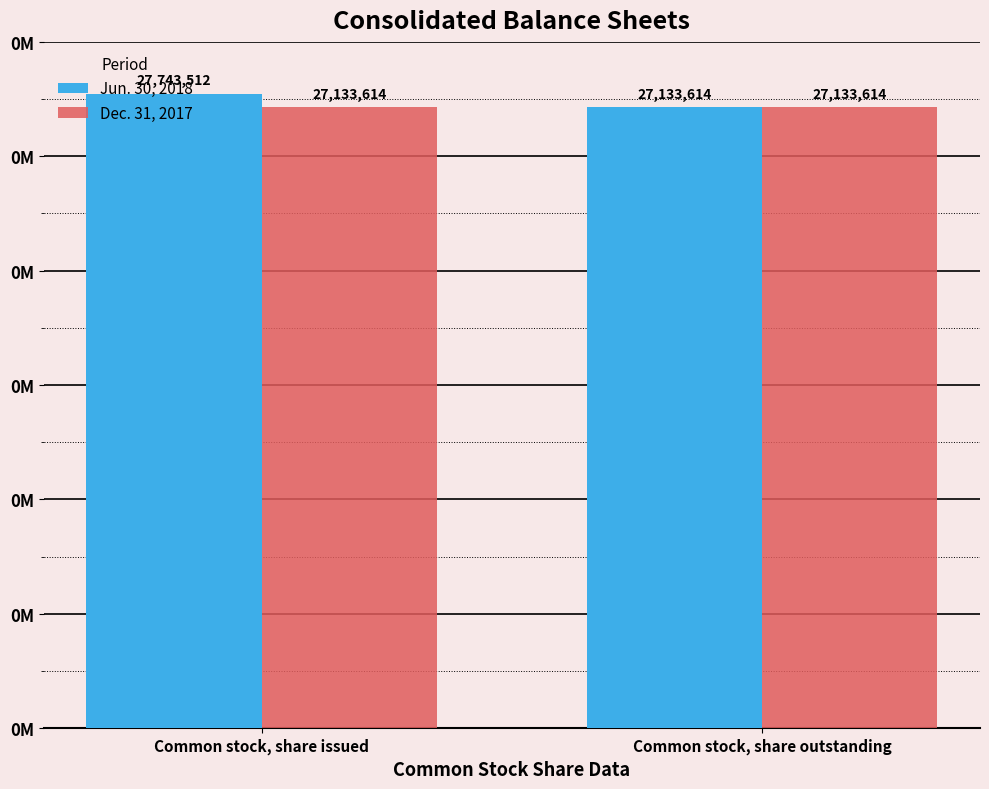

Between Common stock, share outstanding and Common stock, share issued, which is larger?

Common stock, share issued